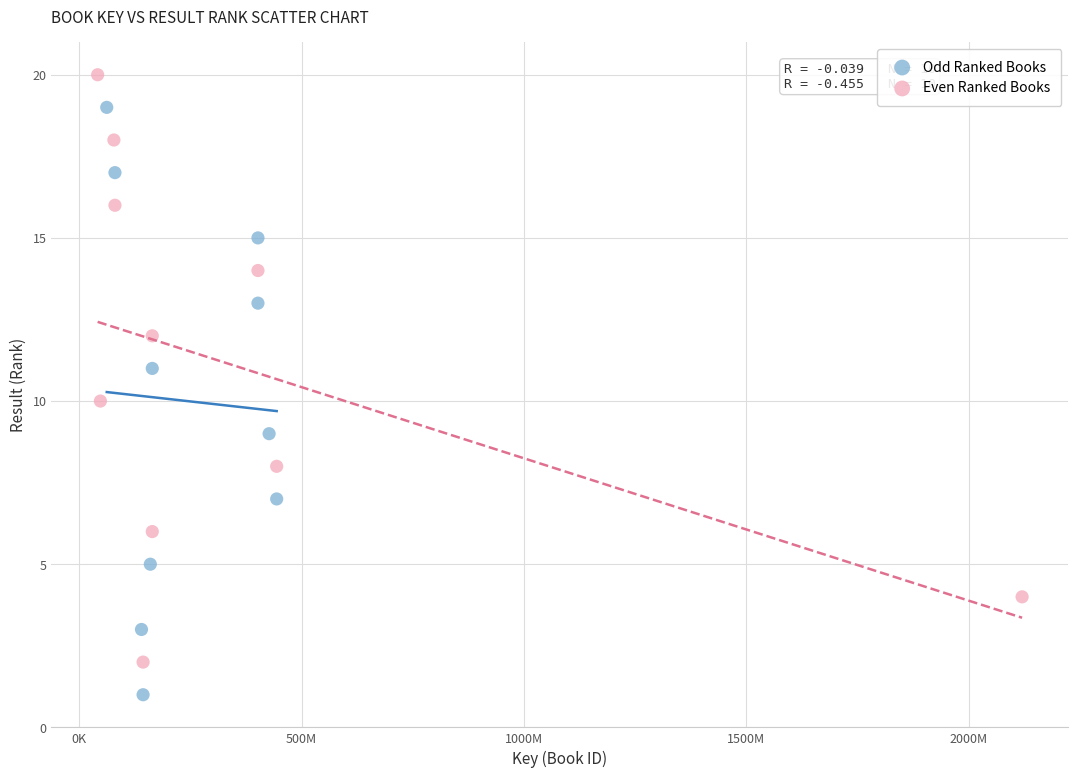

Which series contains the lowest Y value?

Odd Ranked Books